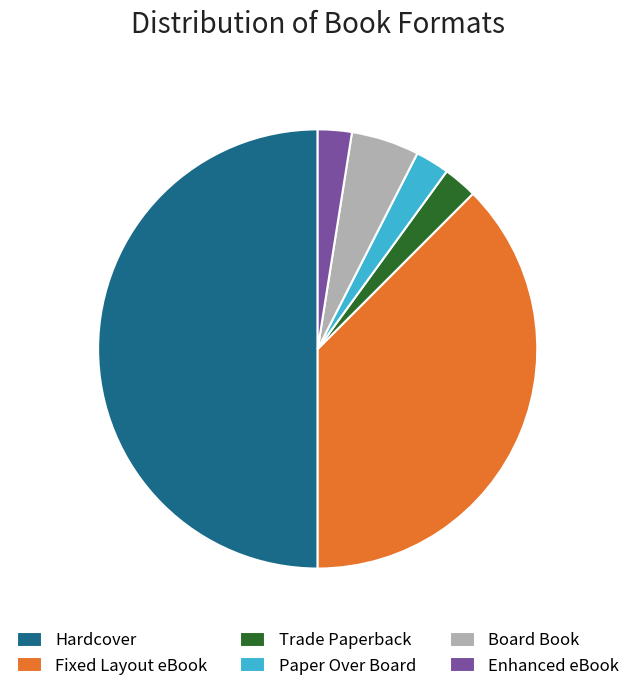

True or false: Hardcover accounts for 58% of the total.

False